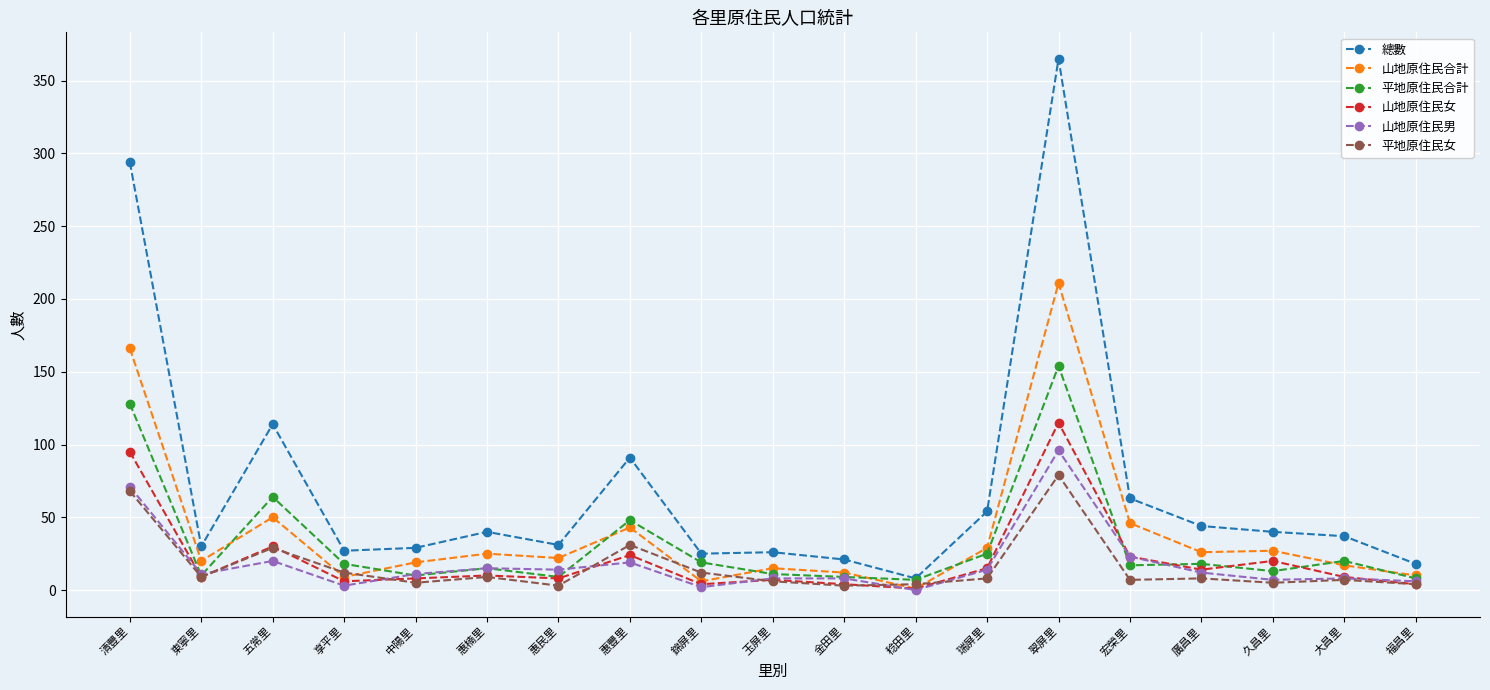

Rank the series by their maximum value, from highest to lowest.

總數, 山地原住民合計, 平地原住民合計, 山地原住民女, 山地原住民男, 平地原住民女